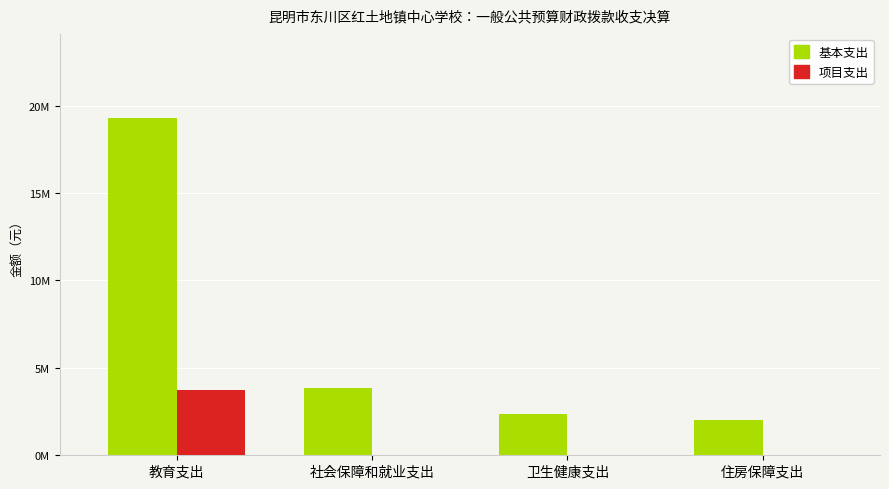

What is the label of the 4th bar from the right?

教育支出